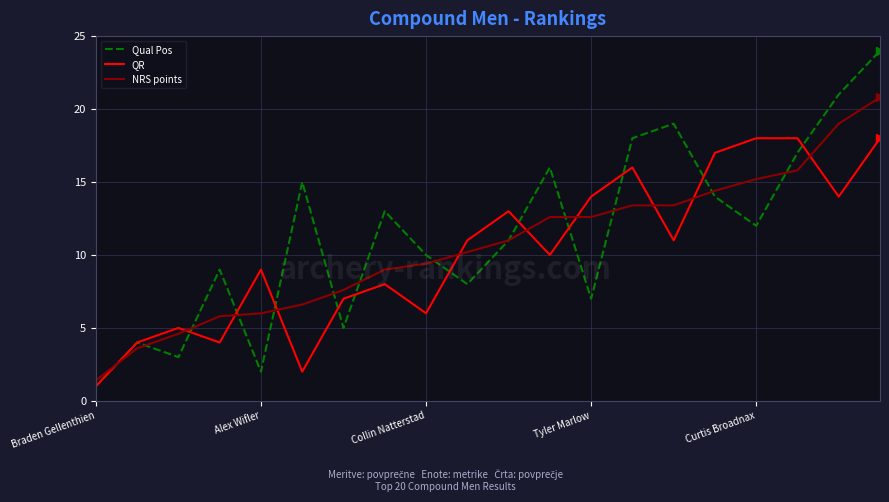

What is the difference between the maximum and minimum values in the QR series?

17.0